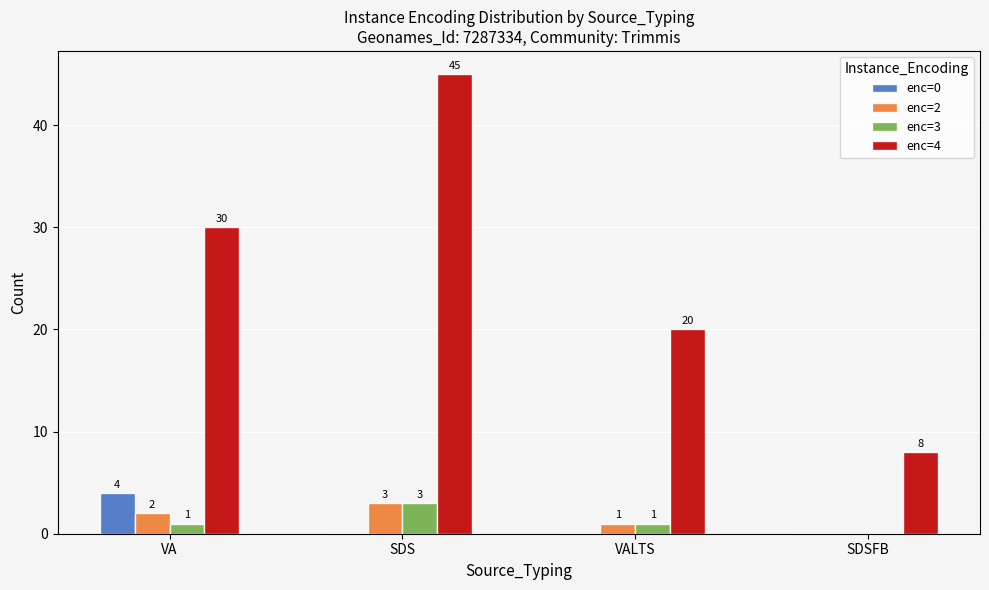

What is the average value of the enc=2 series?

2